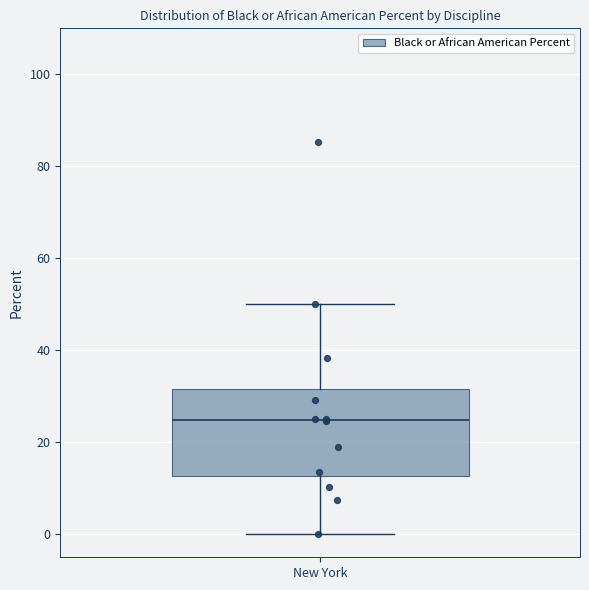

Read this box plot against the y-axis: the position of the median line, the range covered by the box, and the ends of both whiskers. The values are not printed on the chart, so give them approximately, as read against the axis.

median 24, box 12 to 32, whiskers 0 to 50